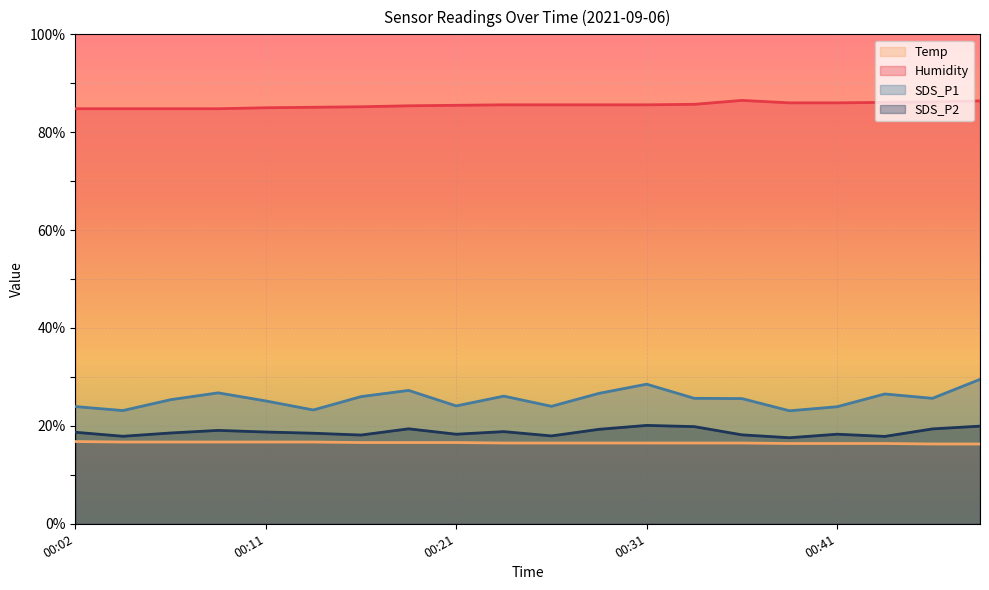

List the series in order of their peak value, highest first.

Humidity, SDS_P1, SDS_P2, Temp